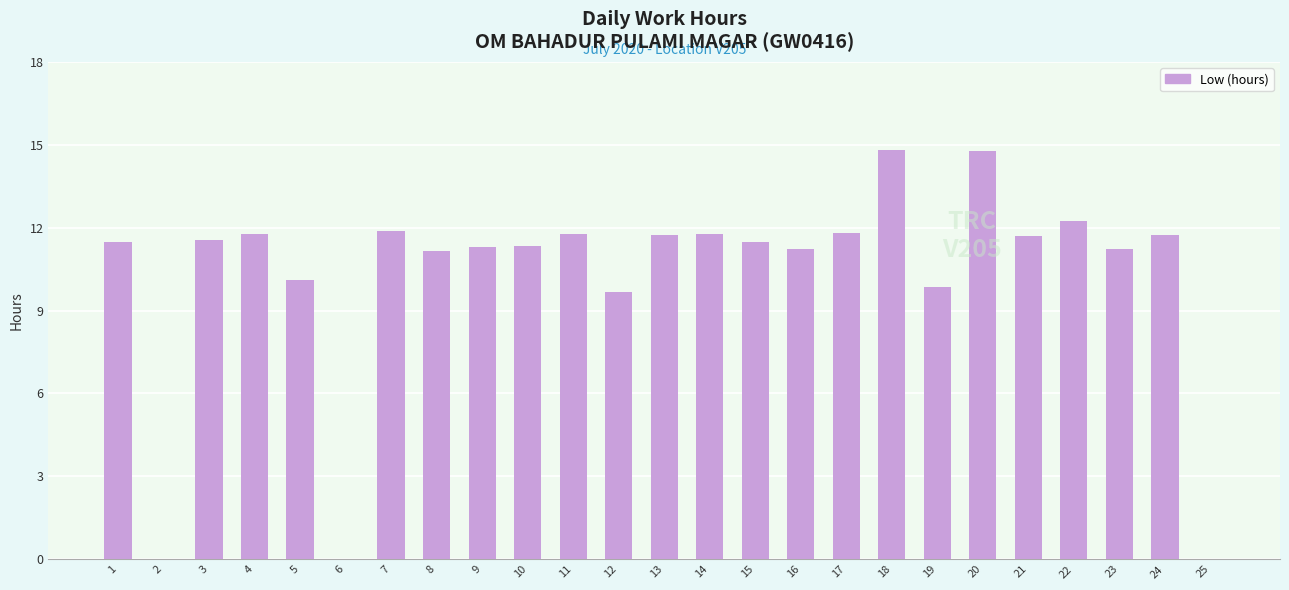

What is the approximate value at 13?

11.7